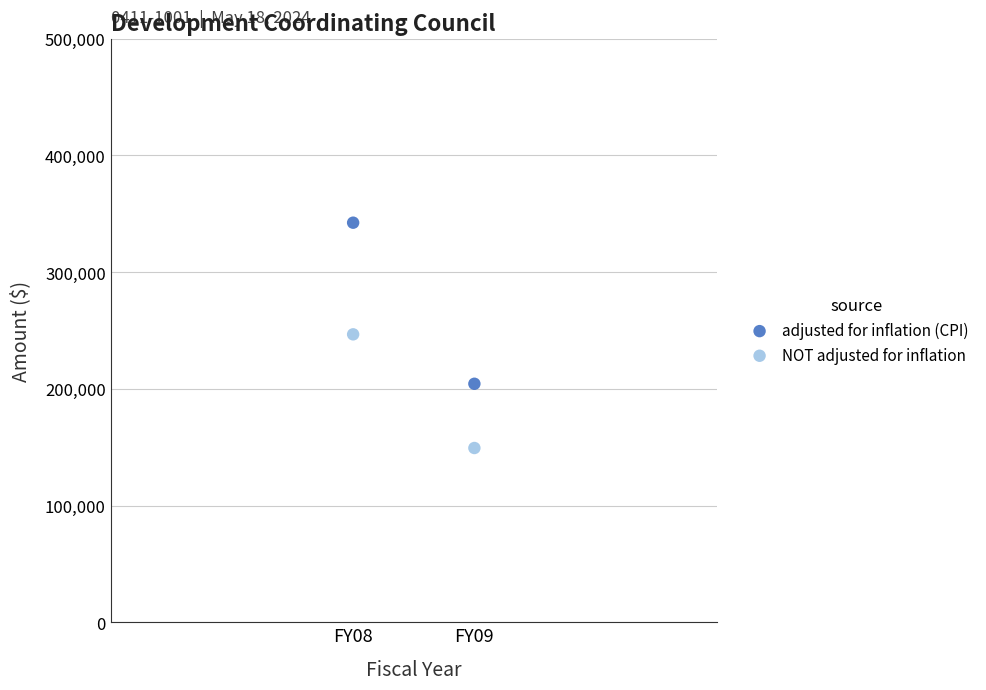

In the adjusted for inflation (CPI) series, what Y value is closest to 273379?

204361